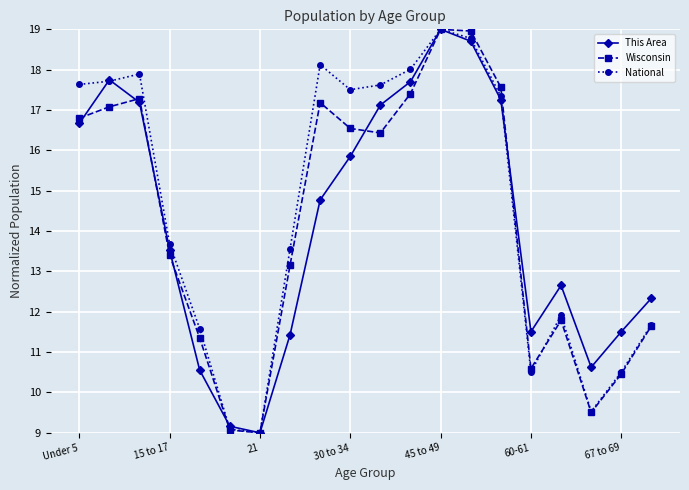

What is the minimum value for Wisconsin?

9.0